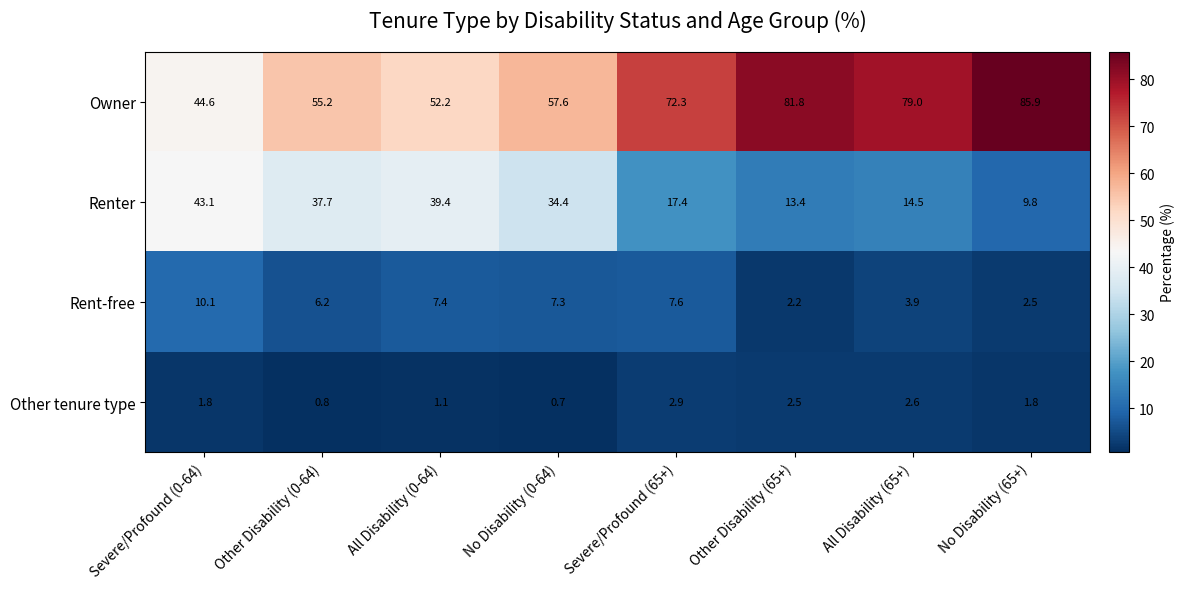

Is it true that Owner equals 81.8 at Other Disability (65+)?

True